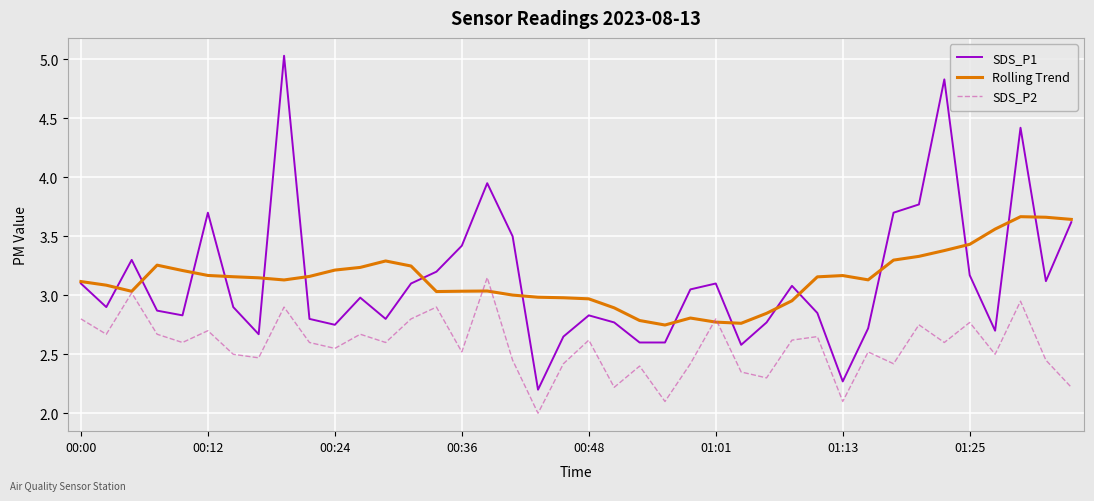

Rank the series by their maximum value, from lowest to highest.

SDS_P2, Rolling Trend, SDS_P1